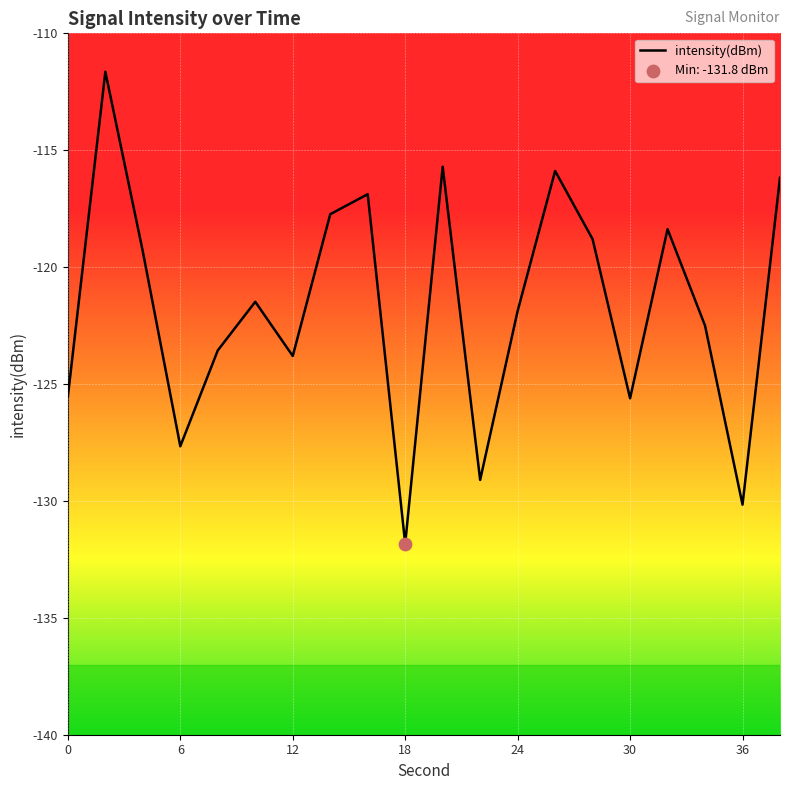

What is the difference between the maximum and minimum values?

20.2